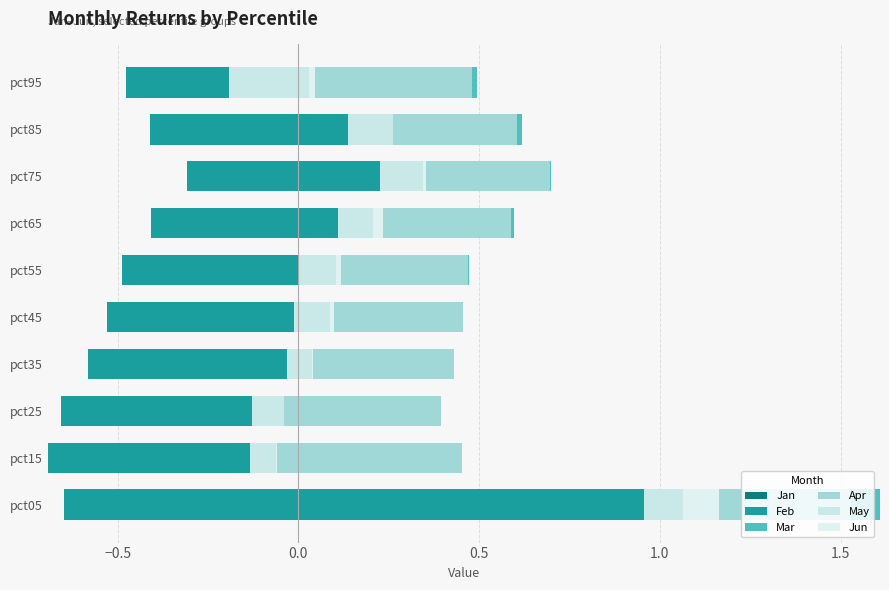

What is the difference between the maximum and minimum values in the Mar series?

0.1